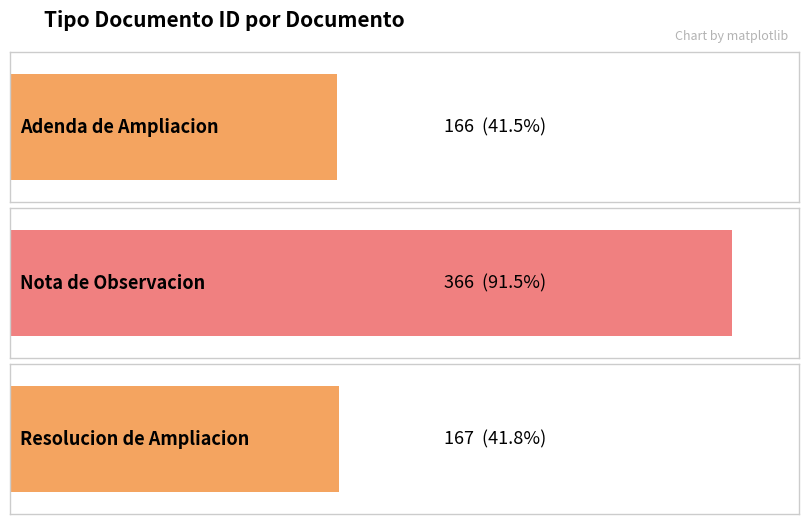

Is it true that the value at Resolucion de Ampliacion is 167?

True